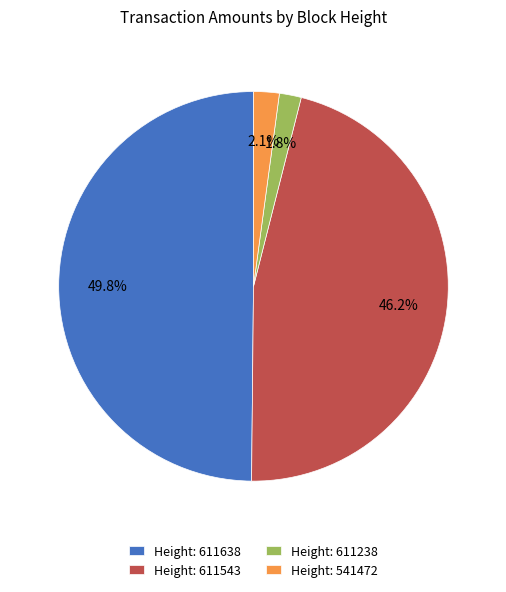

Which category has the biggest portion of the pie?

Height: 611638